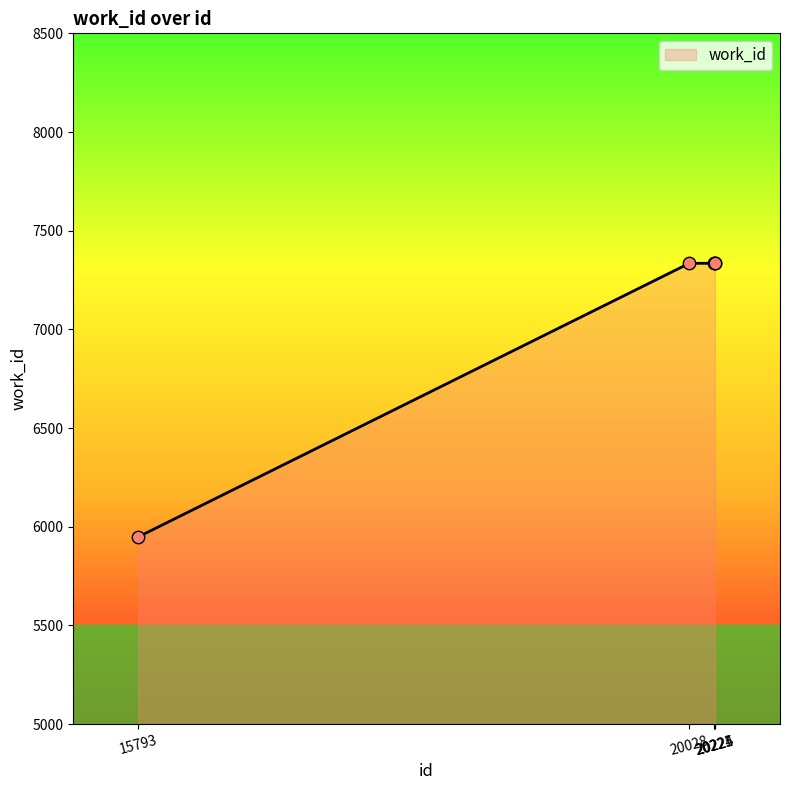

Approximately how many times larger is the value at 20221 compared to 15793?

1.2